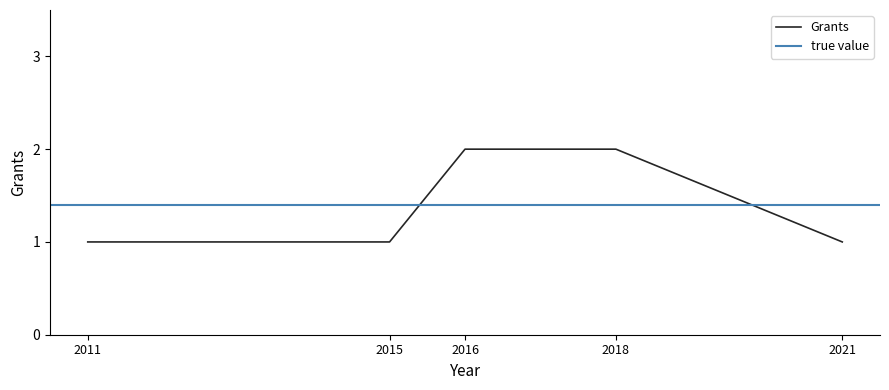

List the labels in order of value, smallest first.

2011, 2015, 2021, 2016, 2018